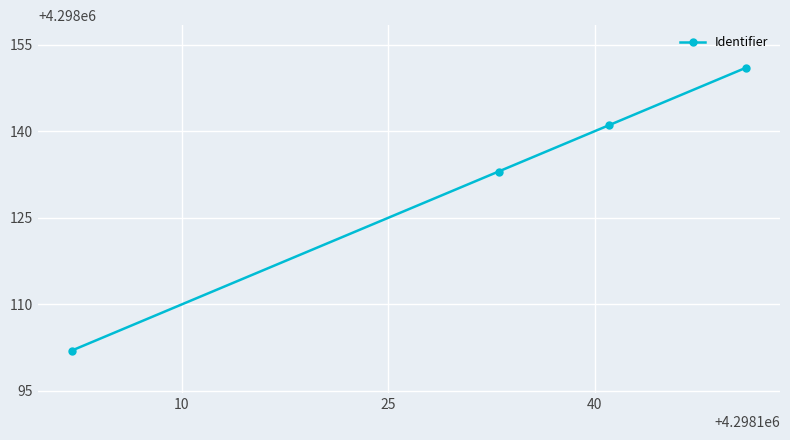

What is the sum of all values?

17192527